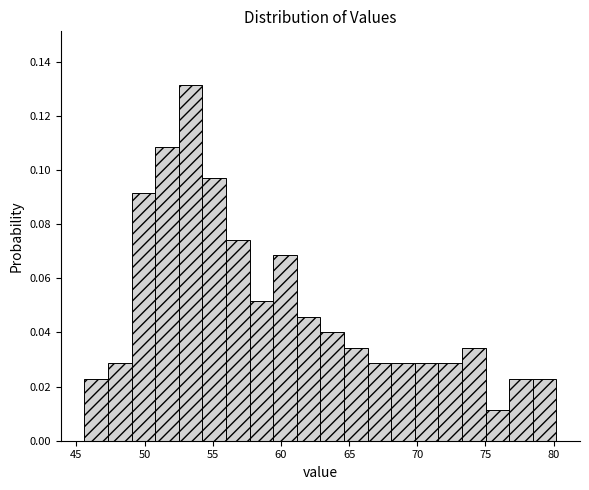

Read against the x-axis, roughly where is the centre of the tallest bar?

53.5